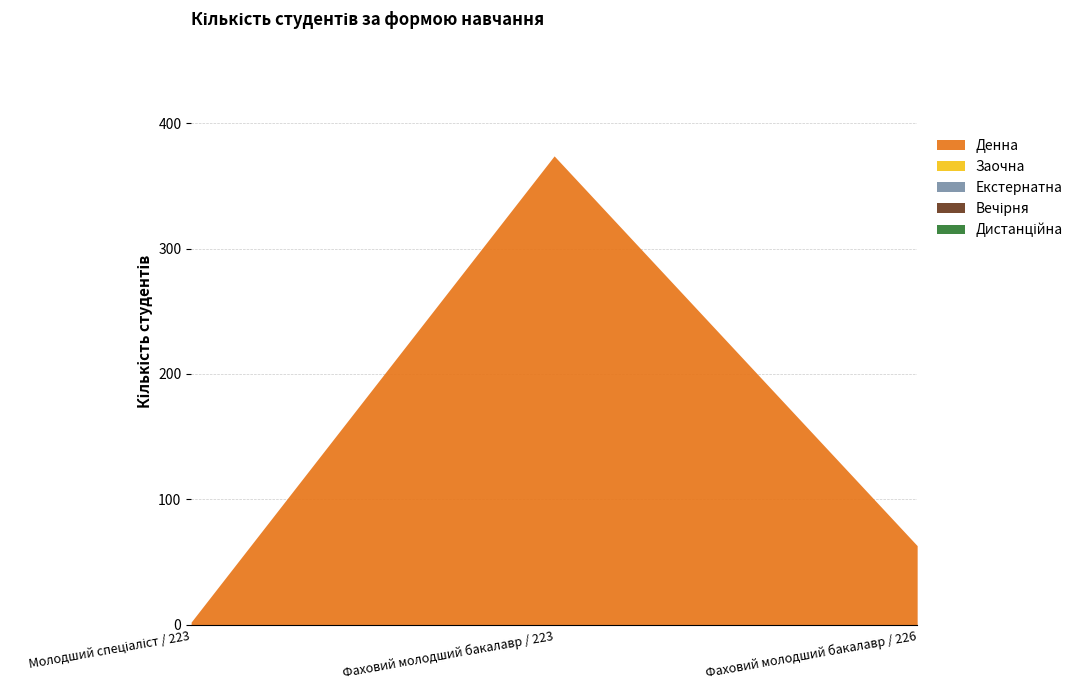

What position from the right is Фаховий молодший бакалавр / 226?

1